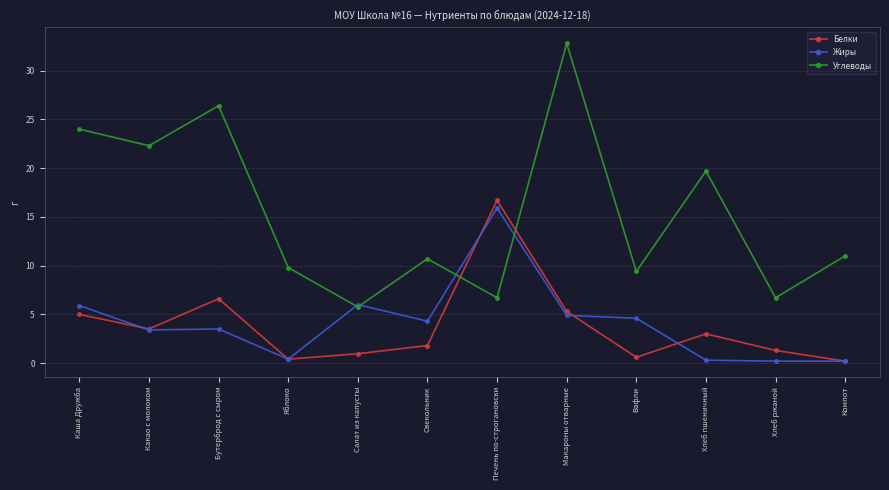

True or false: Углеводы has more than 1 points higher than both neighbors.

True